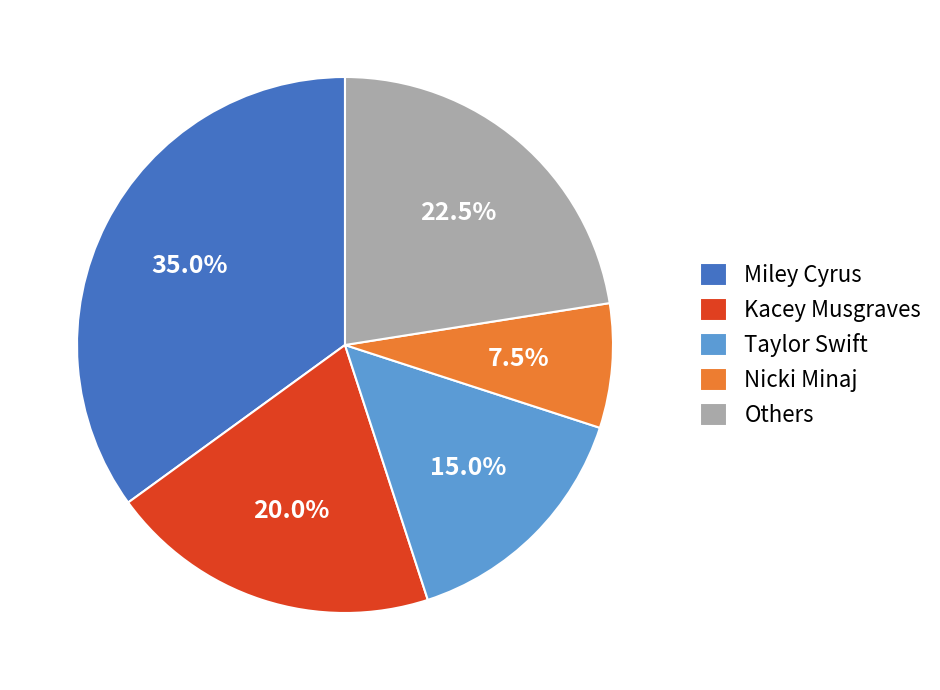

Which category has the biggest portion of the pie?

Miley Cyrus